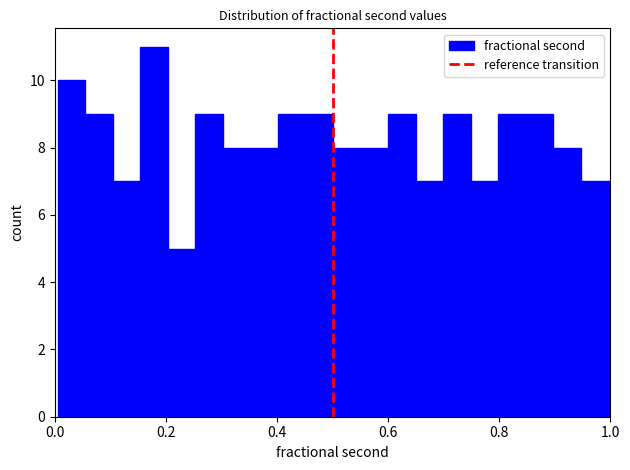

Read against the x-axis, roughly where is the centre of the tallest bar?

0.18